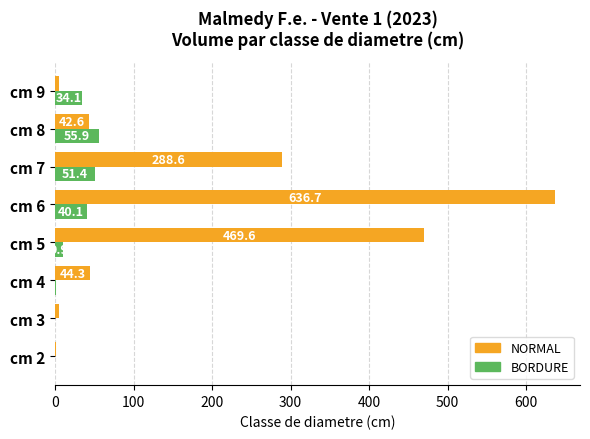

At which label does NORMAL reach its peak?

cm 6